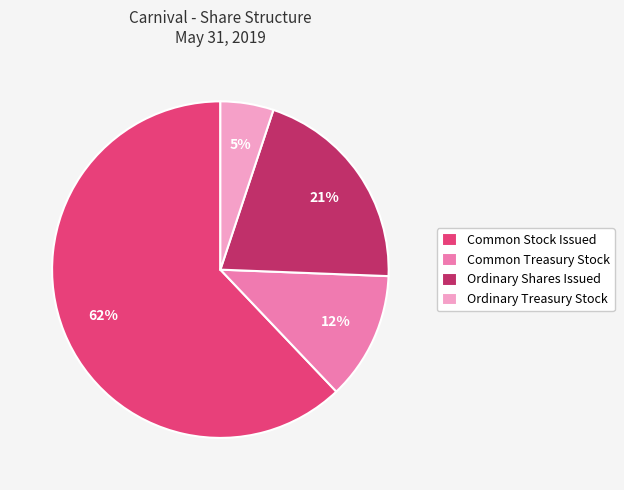

Combined, do Common Stock Issued and Ordinary Shares Issued account for over 50%?

Yes